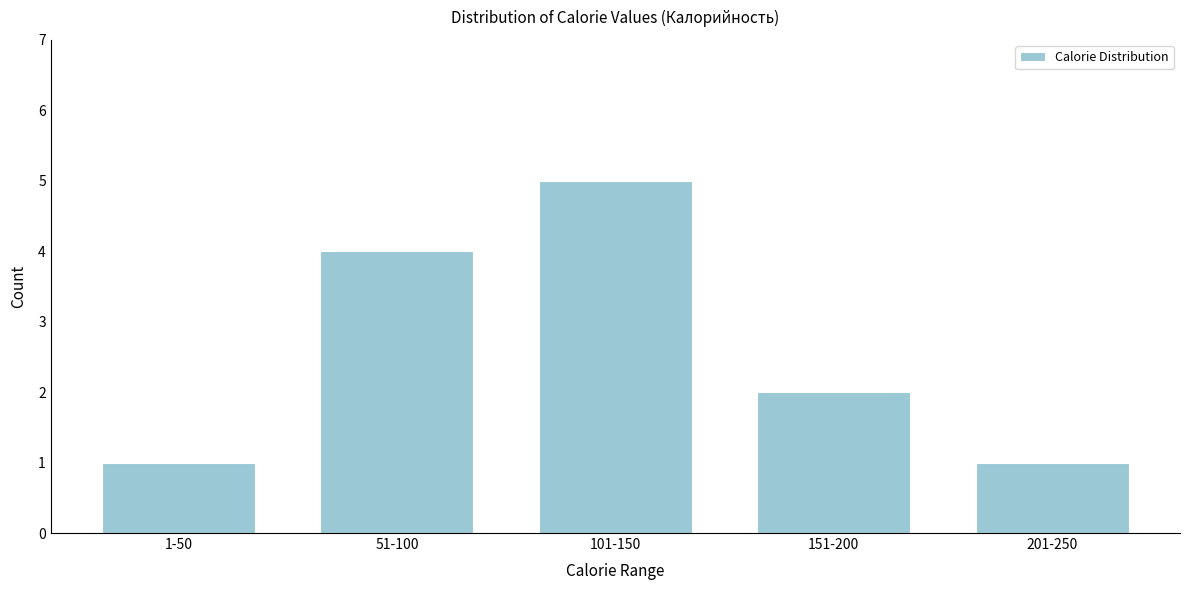

Reading left to right, transcribe all the data shown in this chart.

1-50=1	51-100=4	101-150=5	151-200=2	201-250=1